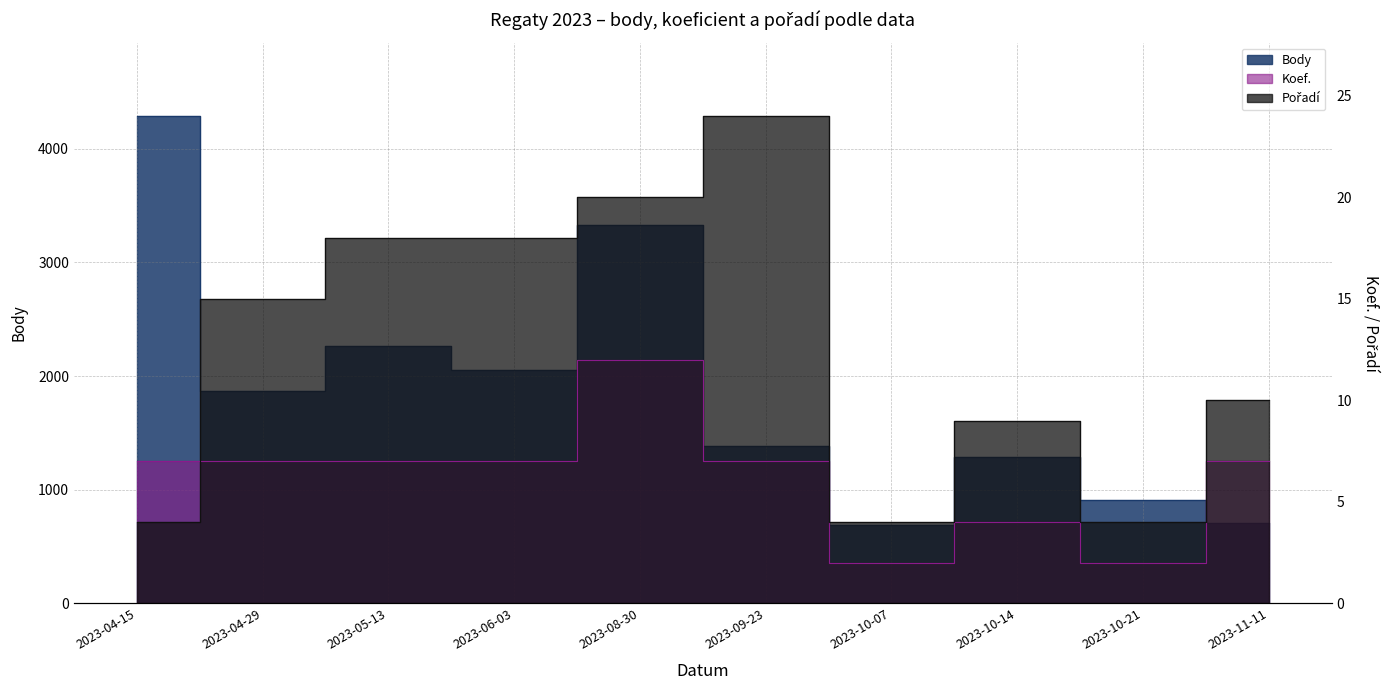

Read the Body value at 2023-05-13, to the nearest 10.

2260